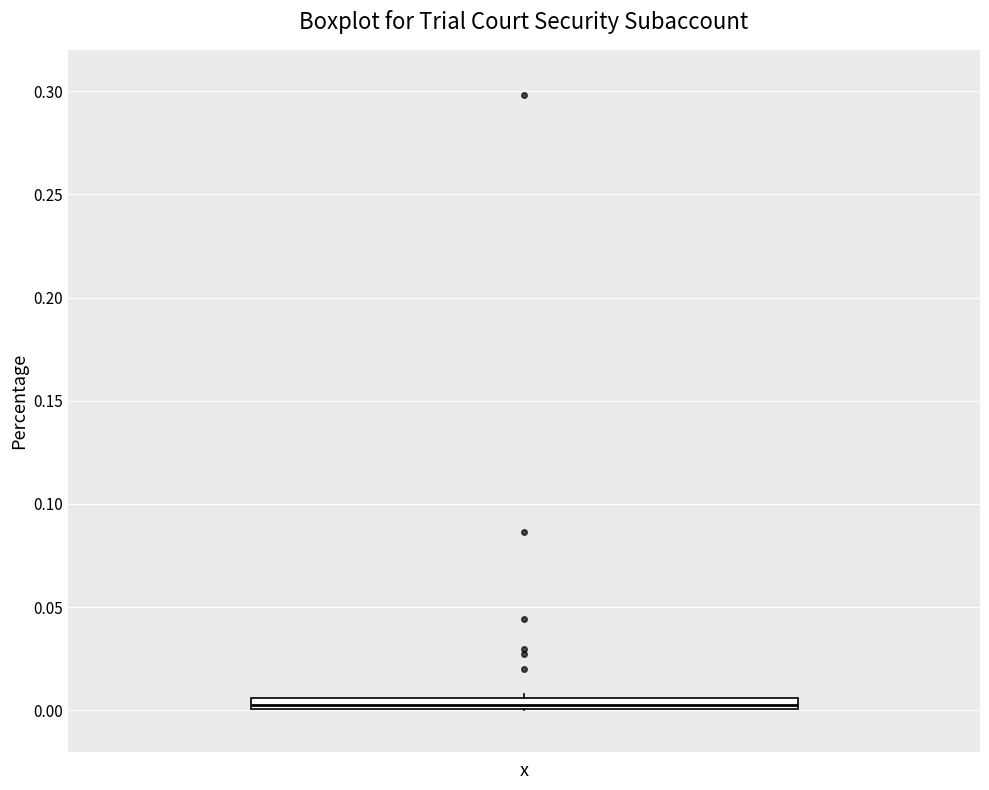

Where is the lower edge of the box on the y-axis? The values are not printed on the chart, so give them approximately, as read against the axis.

0.000